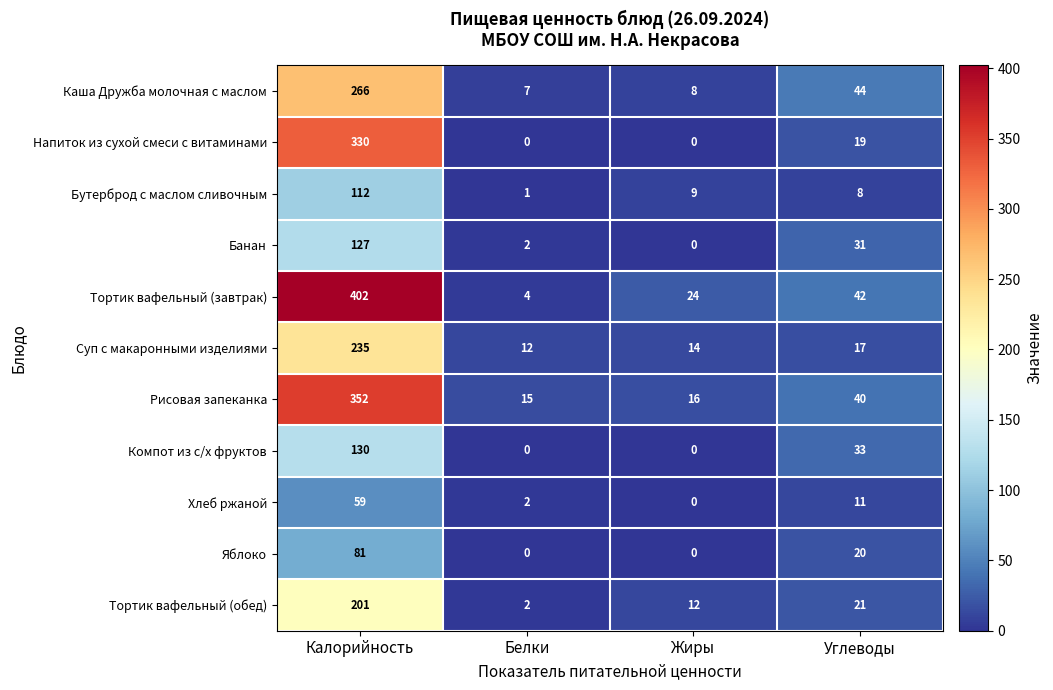

The Хлеб ржаной series shows 2 at Белки. True or false?

True